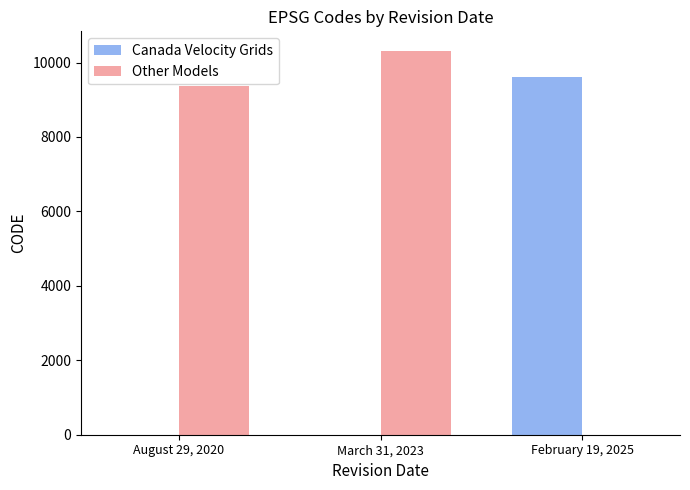

What is the greatest value displayed?

10323